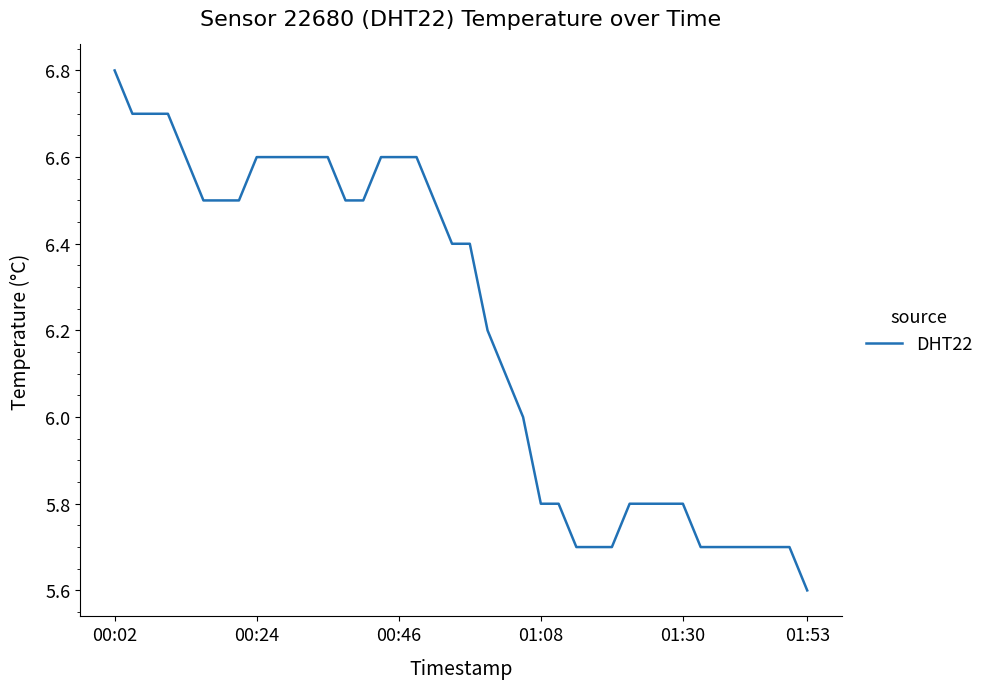

What is the maximum value shown in the chart?

6.8